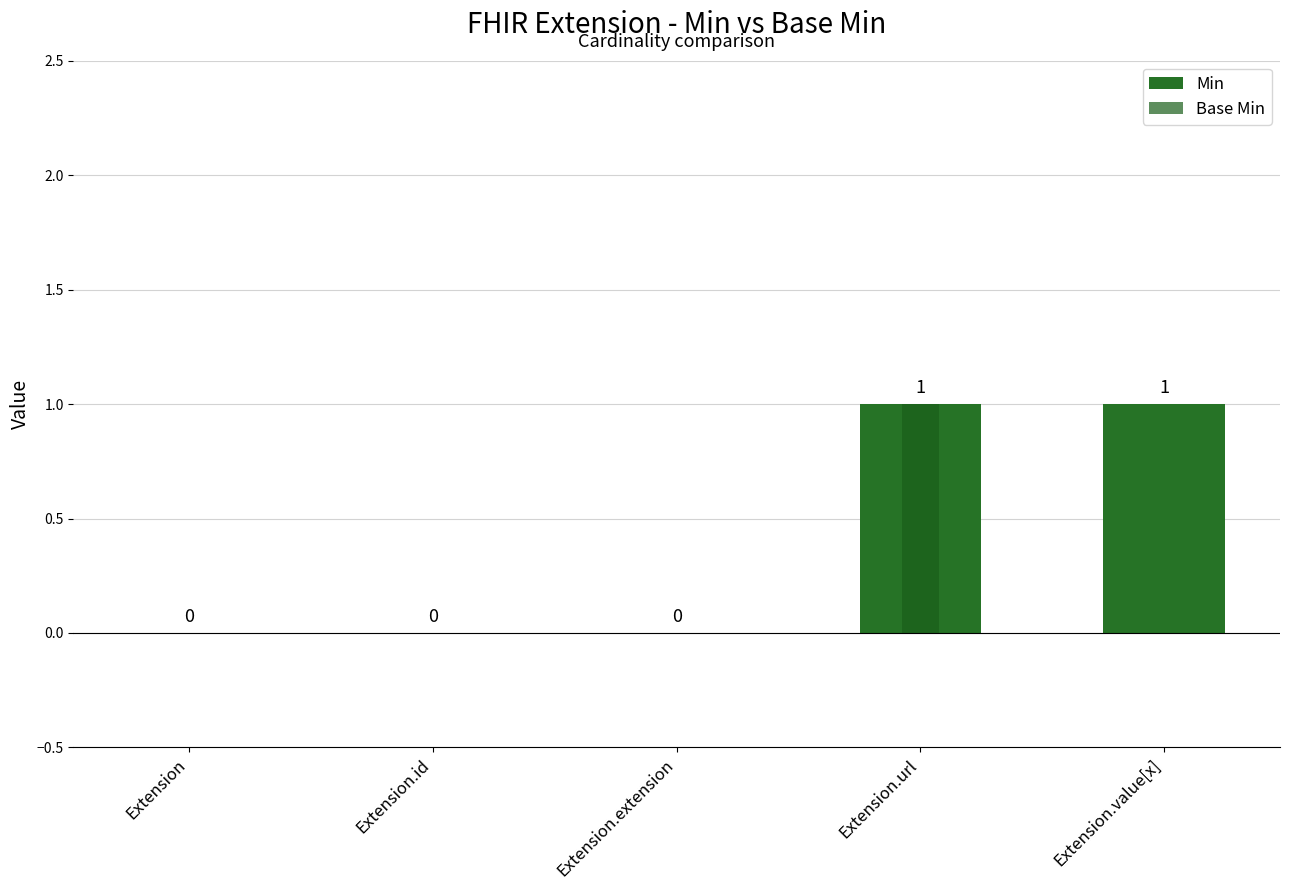

Reading right to left, extract all data points from this chart.

Min: Extension.value[x]=1	Extension.url=1	Extension.extension=0	Extension.id=0	Extension=0
Base Min: Extension.value[x]=0	Extension.url=1	Extension.extension=0	Extension.id=0	Extension=0